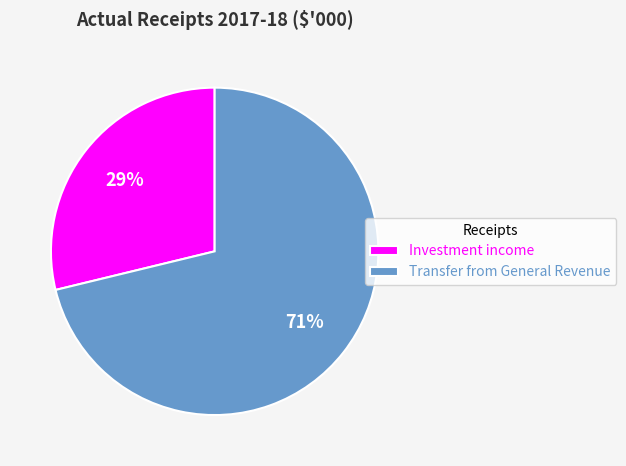

Do Transfer from General Revenue and Investment income together represent more than half of the pie?

Yes